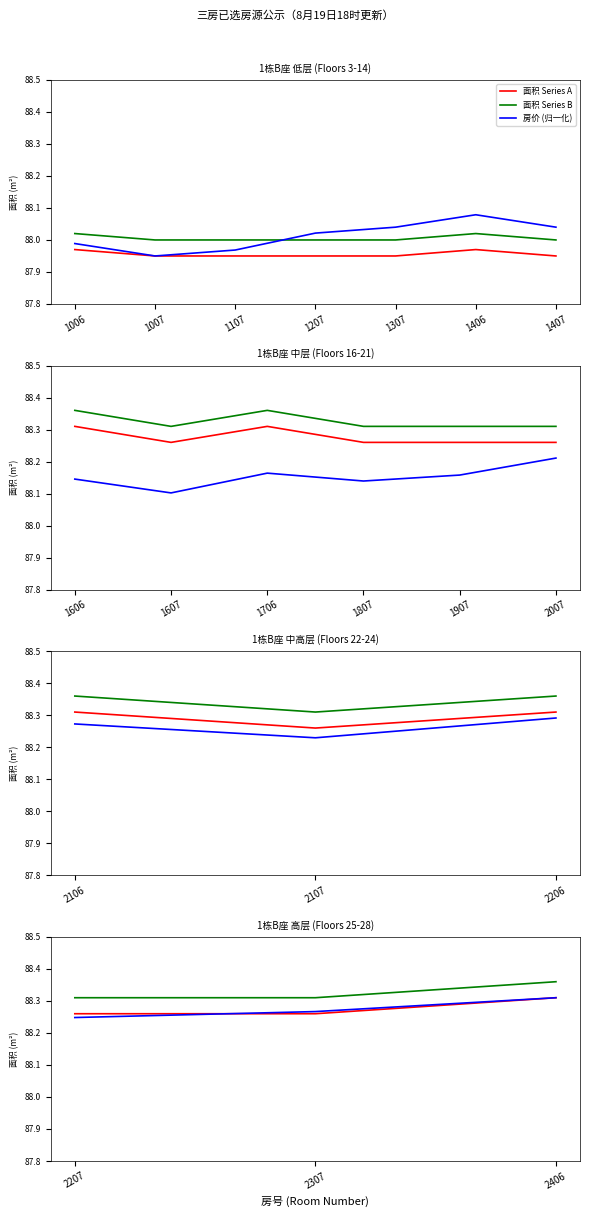

The 房价 (归一化) series shows 40.8 at 2406. True or false?

False